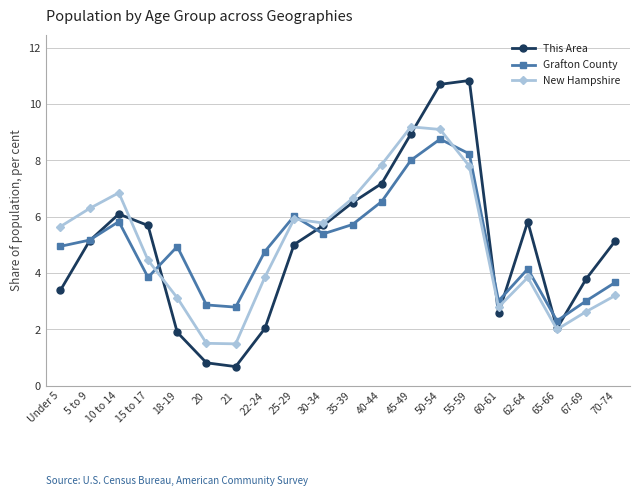

What is the average value of the New Hampshire series?

5.0